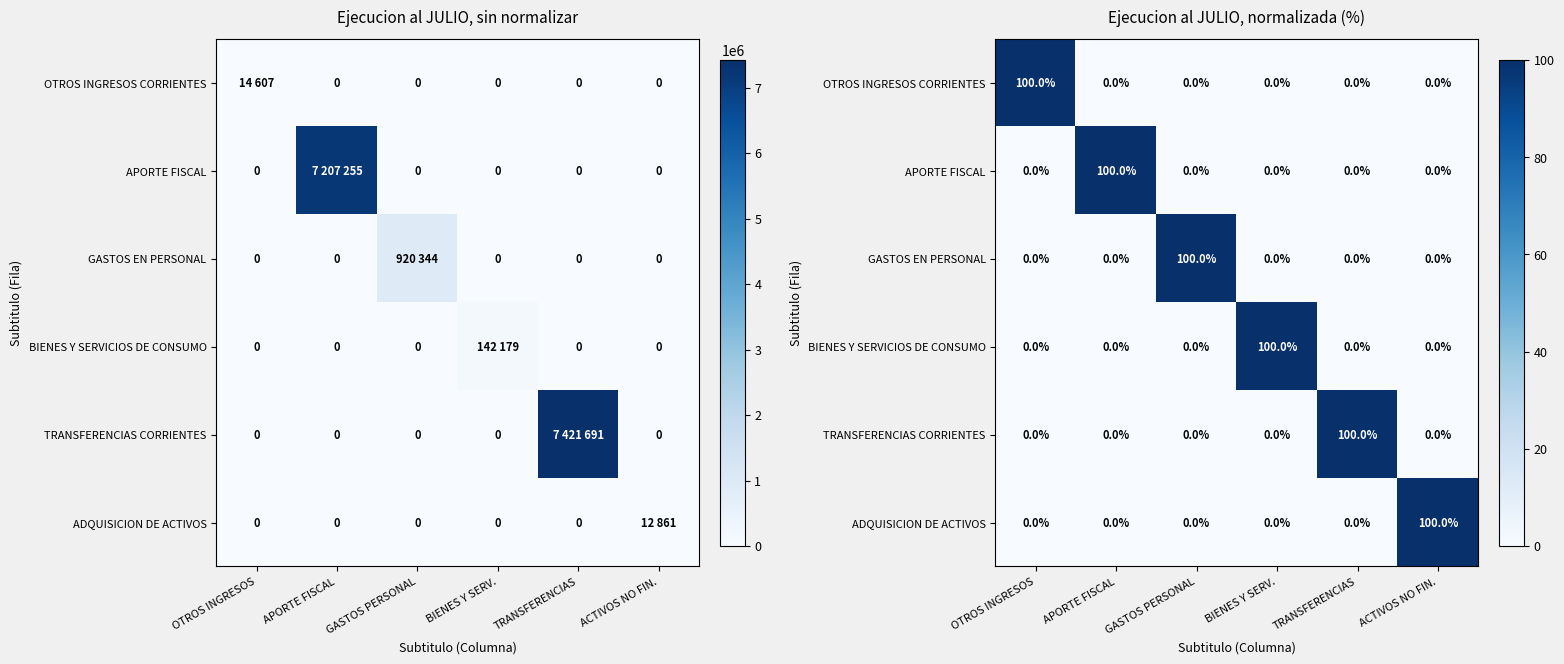

How many values in the ADQUISICION DE ACTIVOS series exceed 0?

1